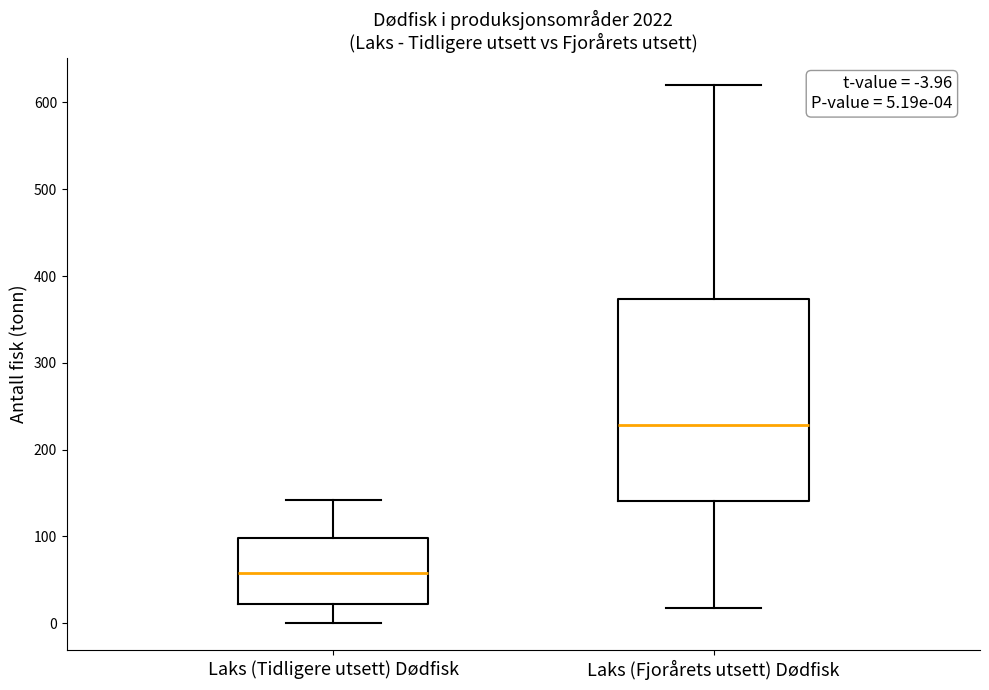

Which box's median line is the lowest?

Laks (Tidligere utsett) Dødfisk